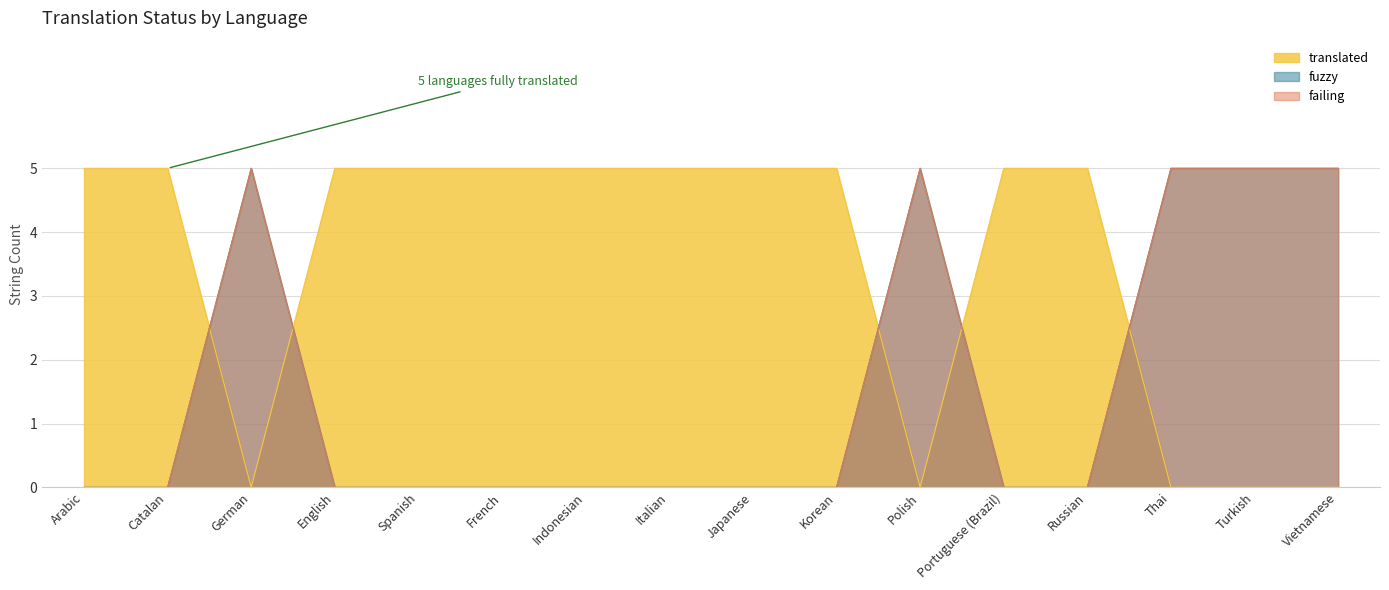

Where is failing nearest to the value 2?

Arabic